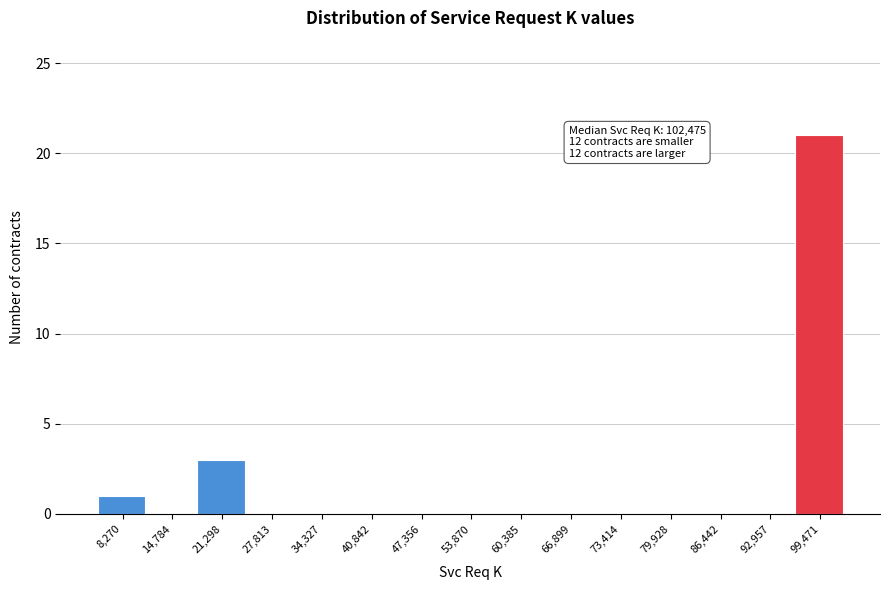

Reading left to right, extract all data points from this chart.

8,270=1	14,784=0	21,298=3	27,813=0	34,327=0	40,842=0	47,356=0	53,870=0	60,385=0	66,899=0	73,414=0	79,928=0	86,442=0	92,957=0	99,471=21